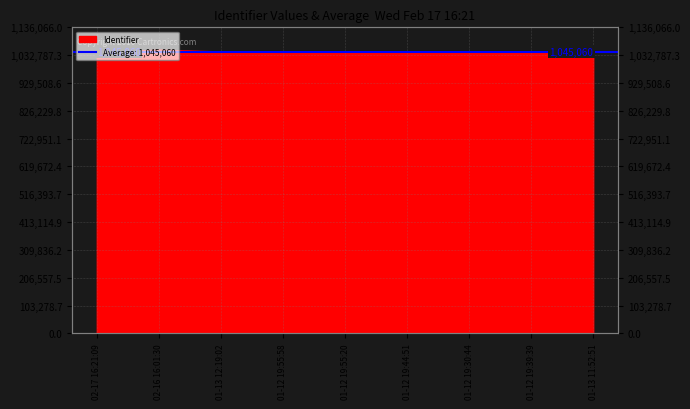

What is the label of the 4th point from the right?

01-12 19:44:51